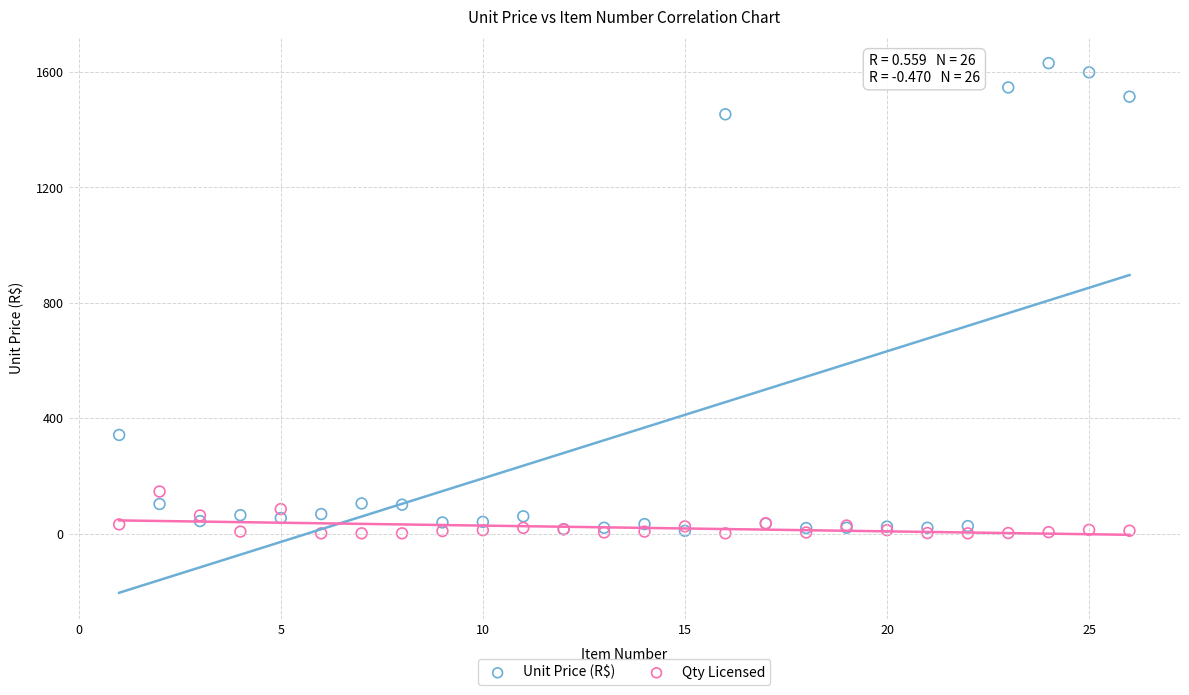

What are all the series names shown in the legend?

Unit Price (R$), Qty Licensed